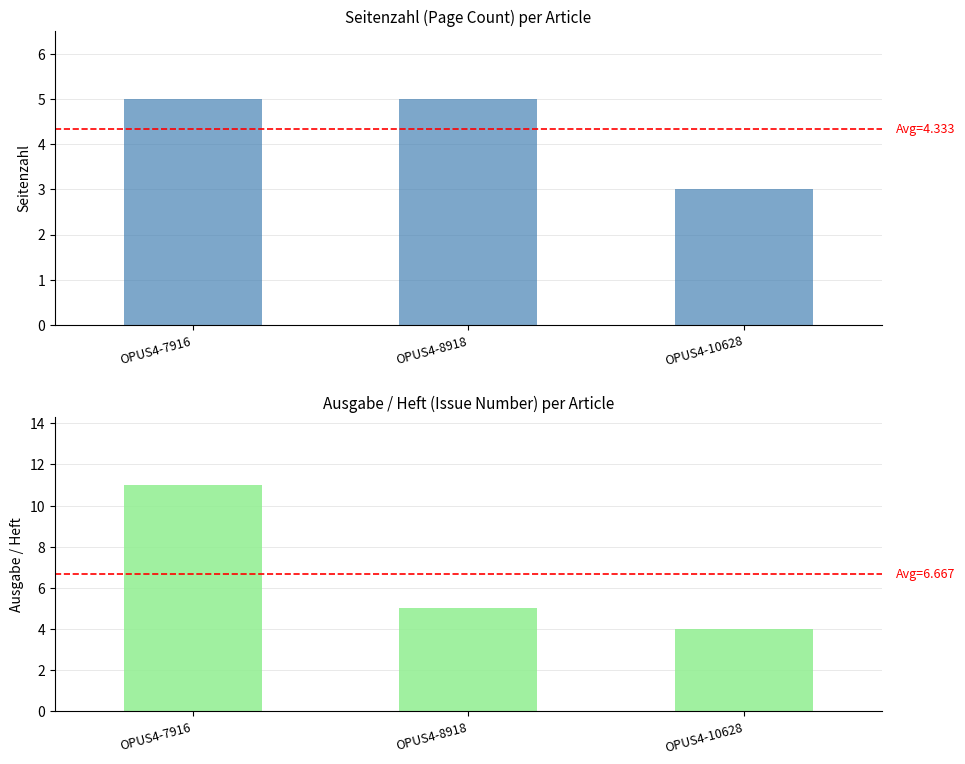

Reading left to right, what are all the values shown in this chart?

Seitenzahl: 5	5	3
Ausgabe / Heft: 11	5	4